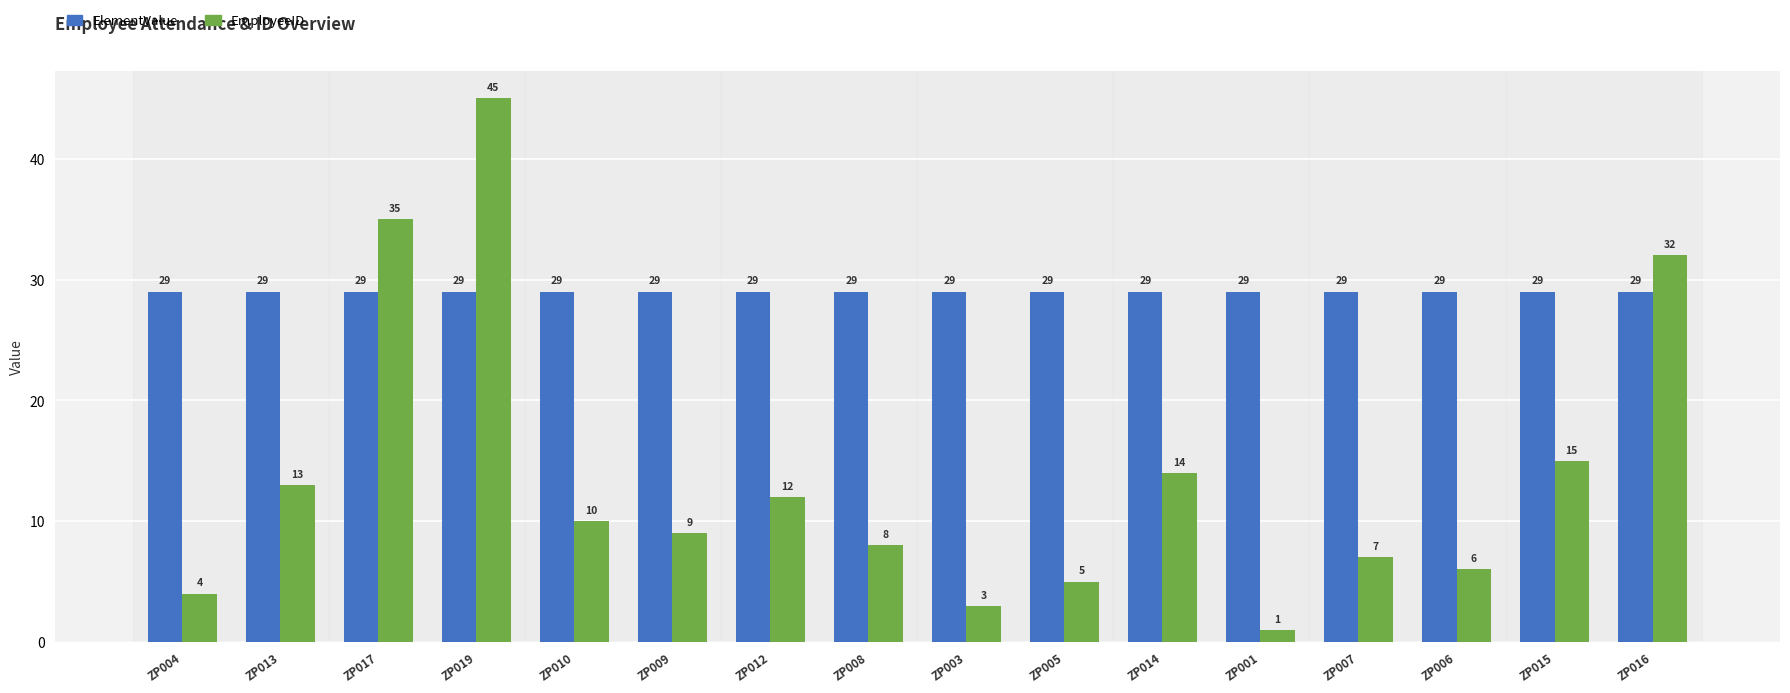

The ElementValue series shows 6 at ZP005. True or false?

False